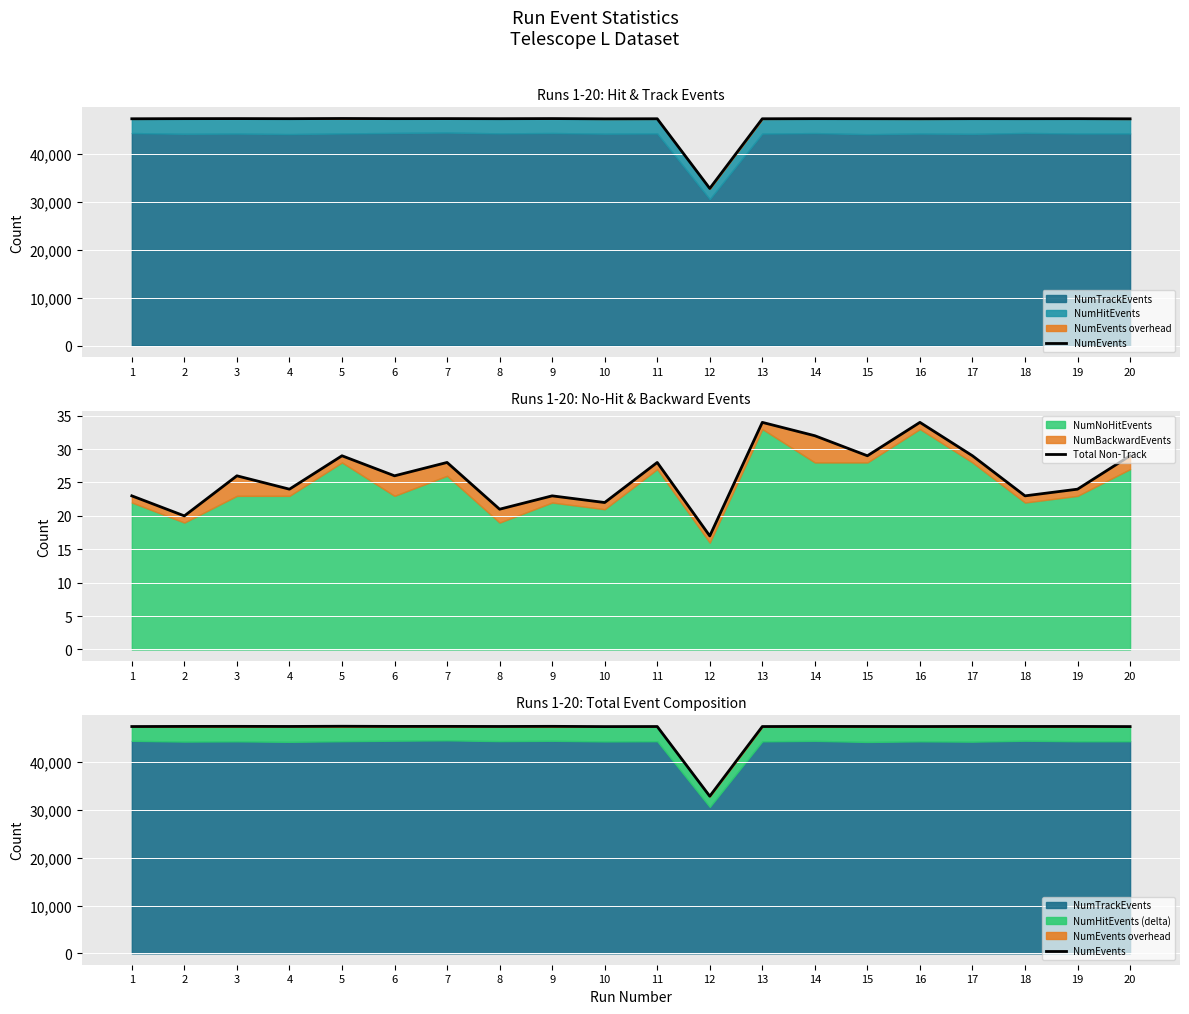

What is the maximum value for NumEvents?

47485